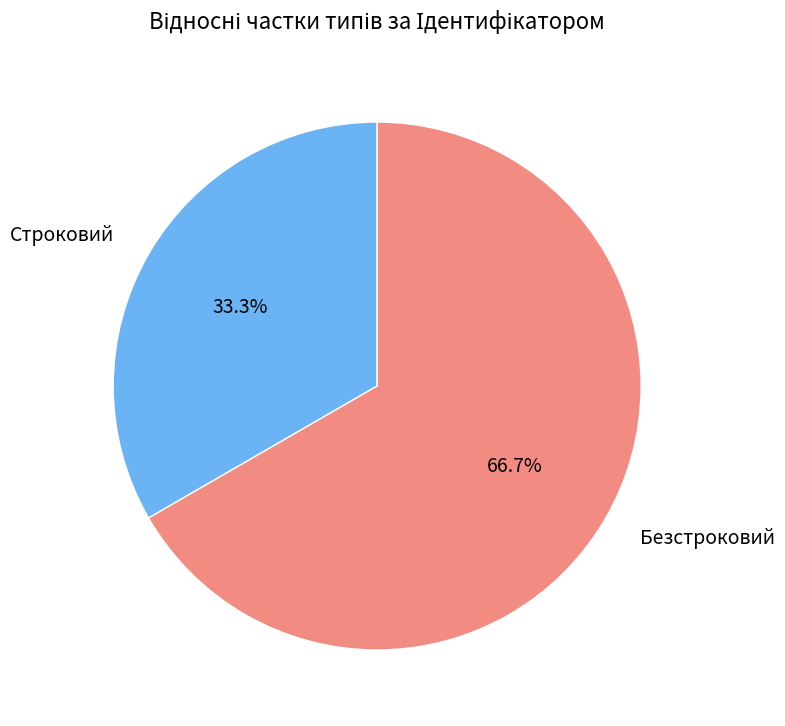

How many segments does this pie chart have?

2